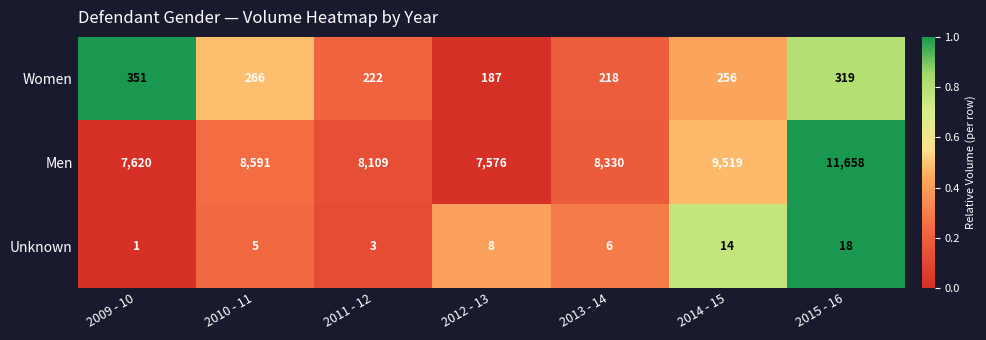

Count the number of data series in this chart.

3